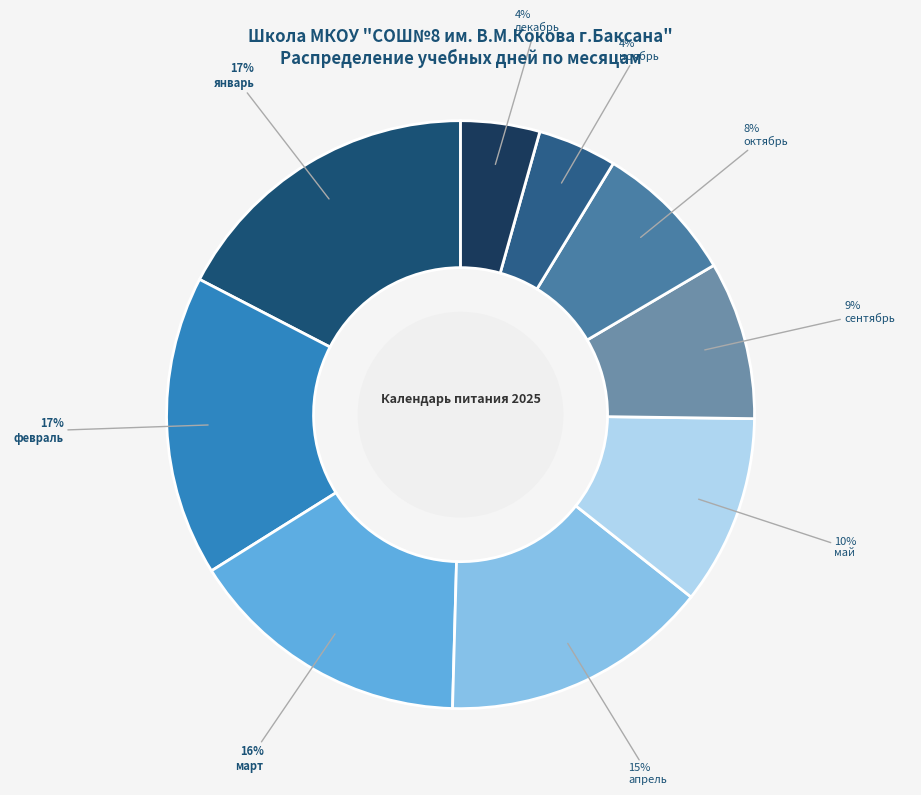

Between май and апрель, which is larger?

апрель